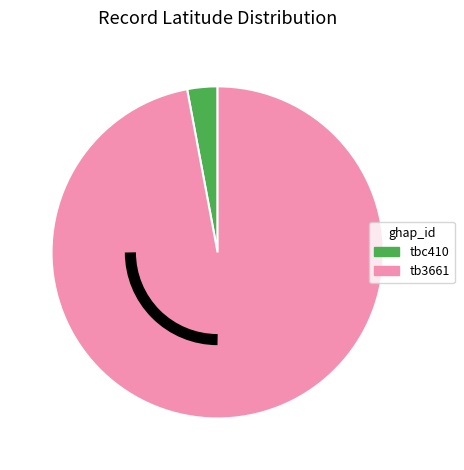

Does tb3661 represent more than half of the total?

Yes